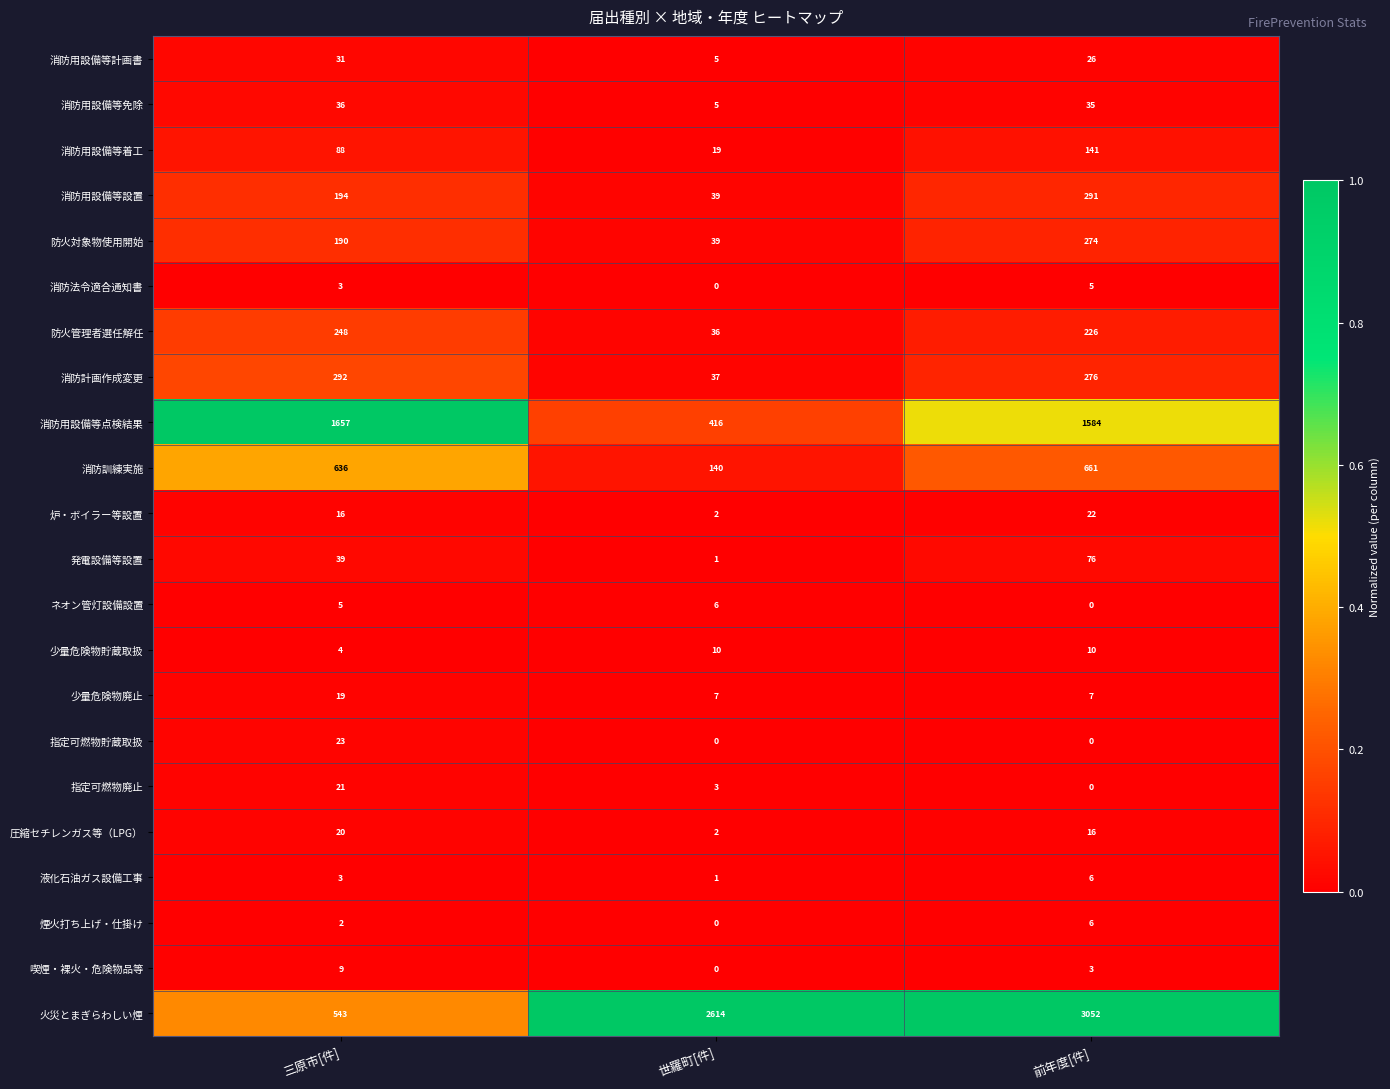

True or false: 消防用設備等着工 has a value of 19 at 世羅町[件].

True